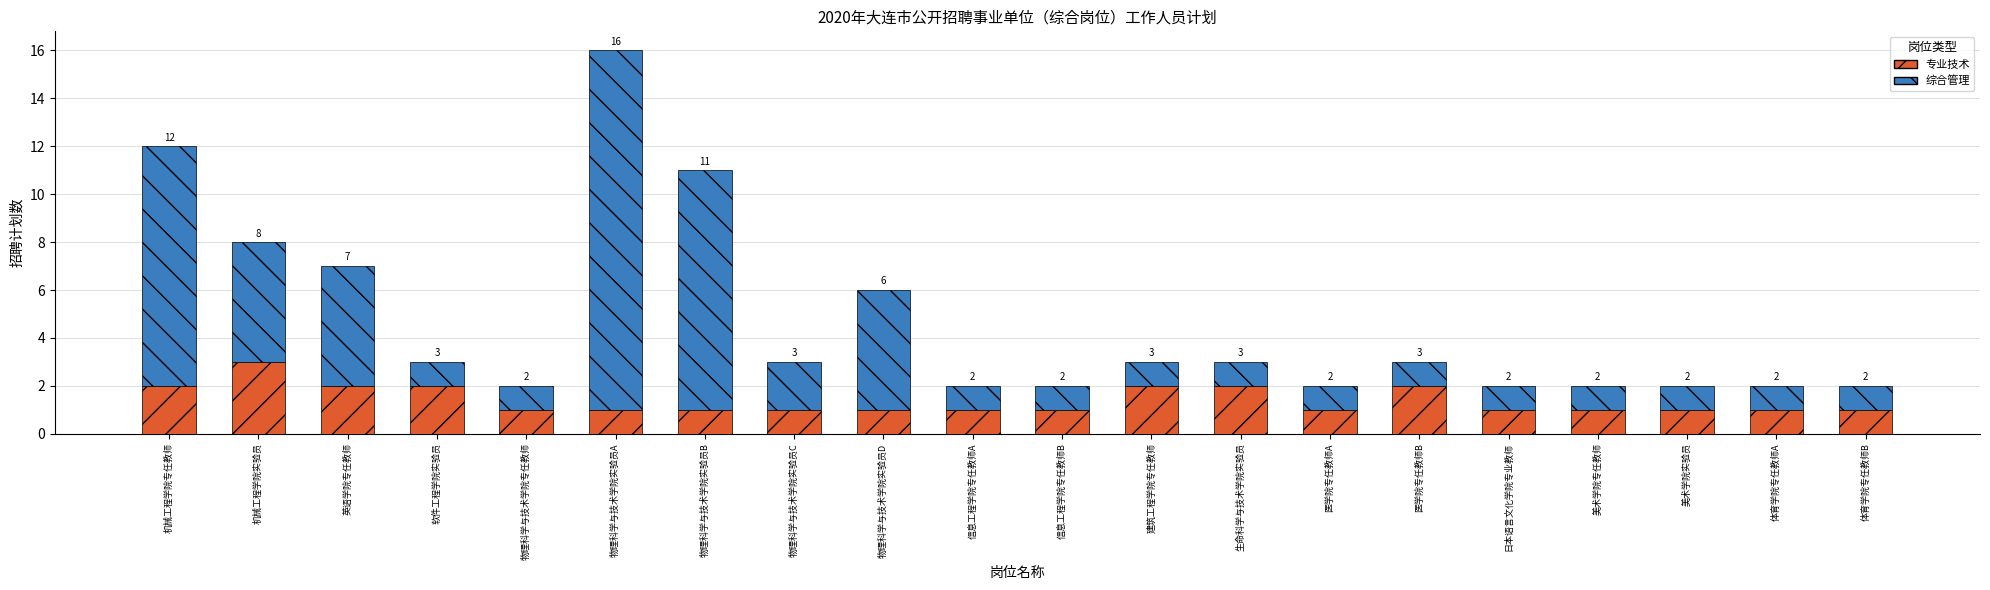

True or false: 专业技术 has a value of 1 at 物理科学与技术学院实验员C.

True